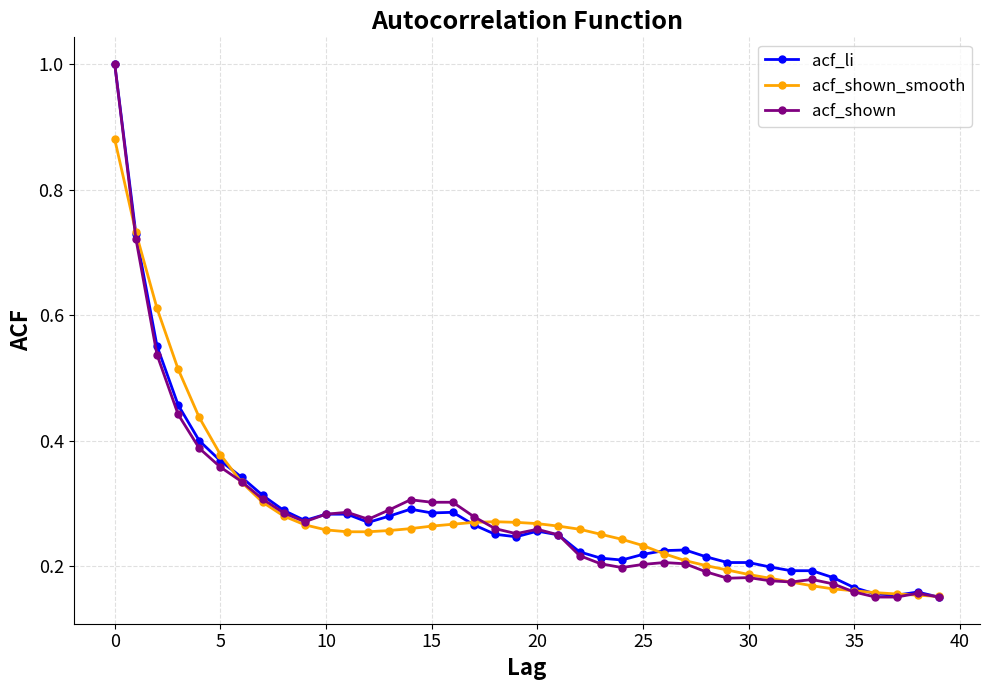

True or false: acf_shown_smooth has more than 0 interior local peaks.

True